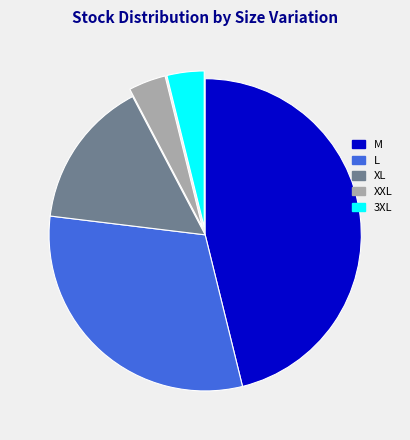

Approximately how many times larger is the value at L compared to M?

0.7